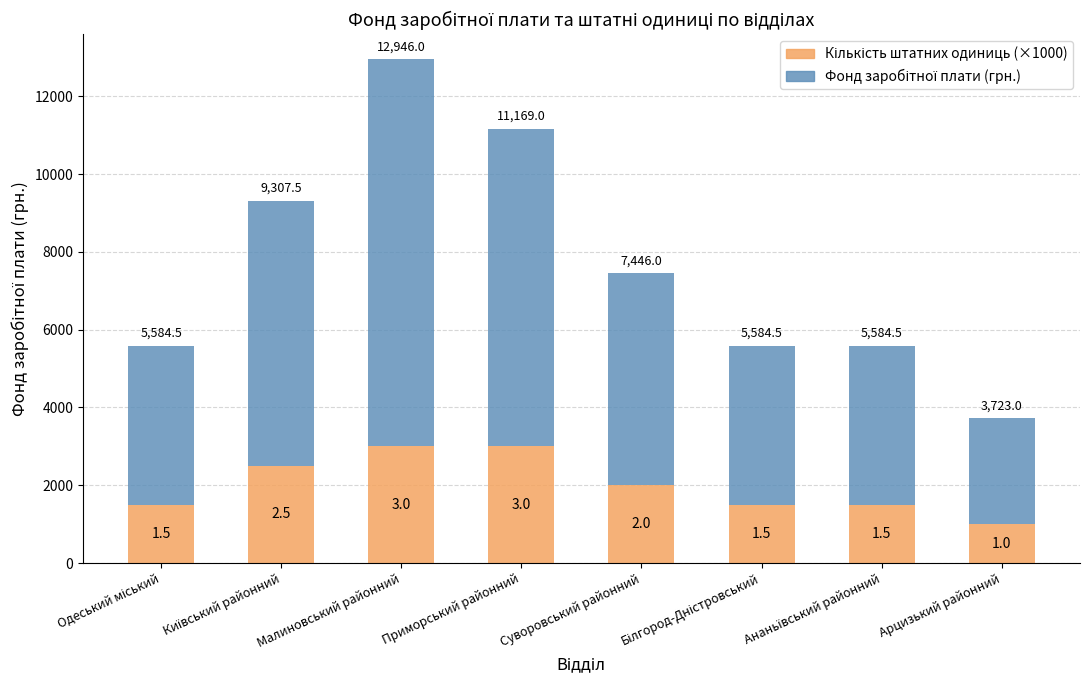

Are the bars grouped side by side (vs. stacked)?

No